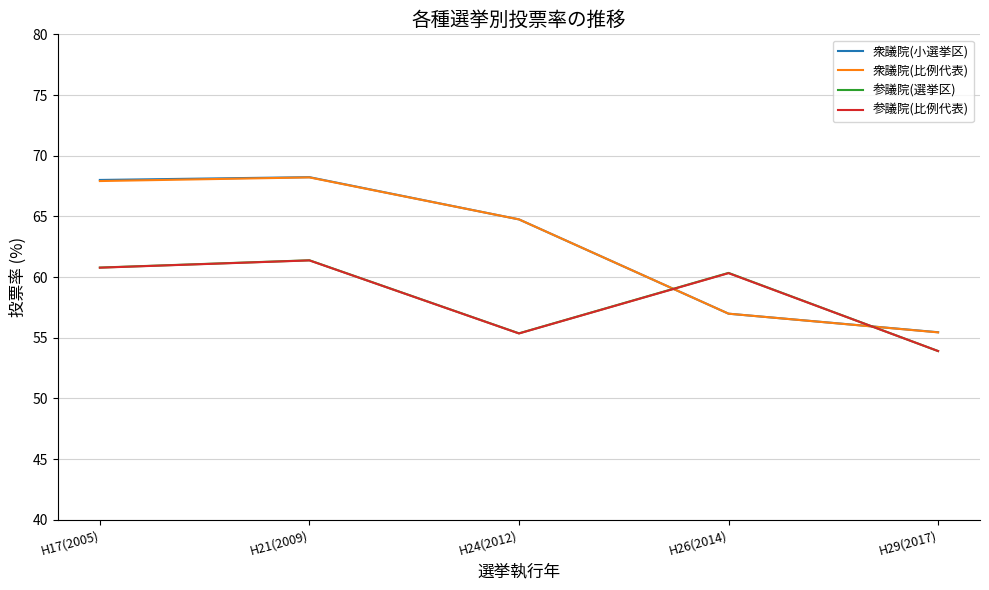

What position from the left is H26(2014)?

4